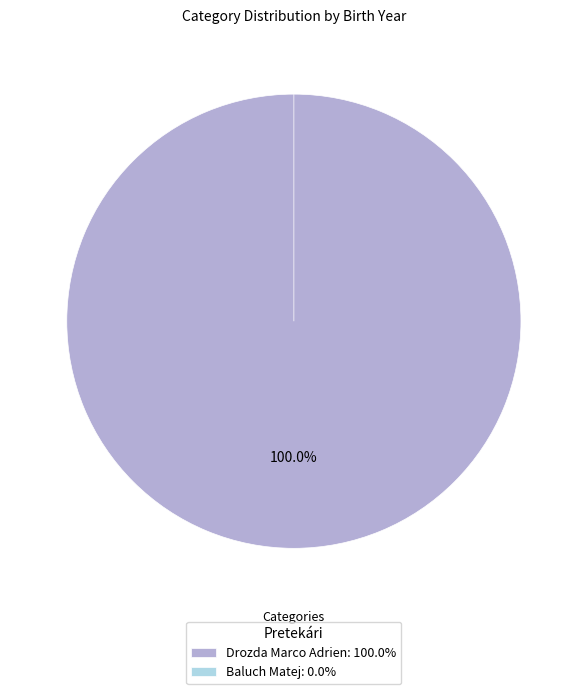

How many slices are in this pie chart?

2